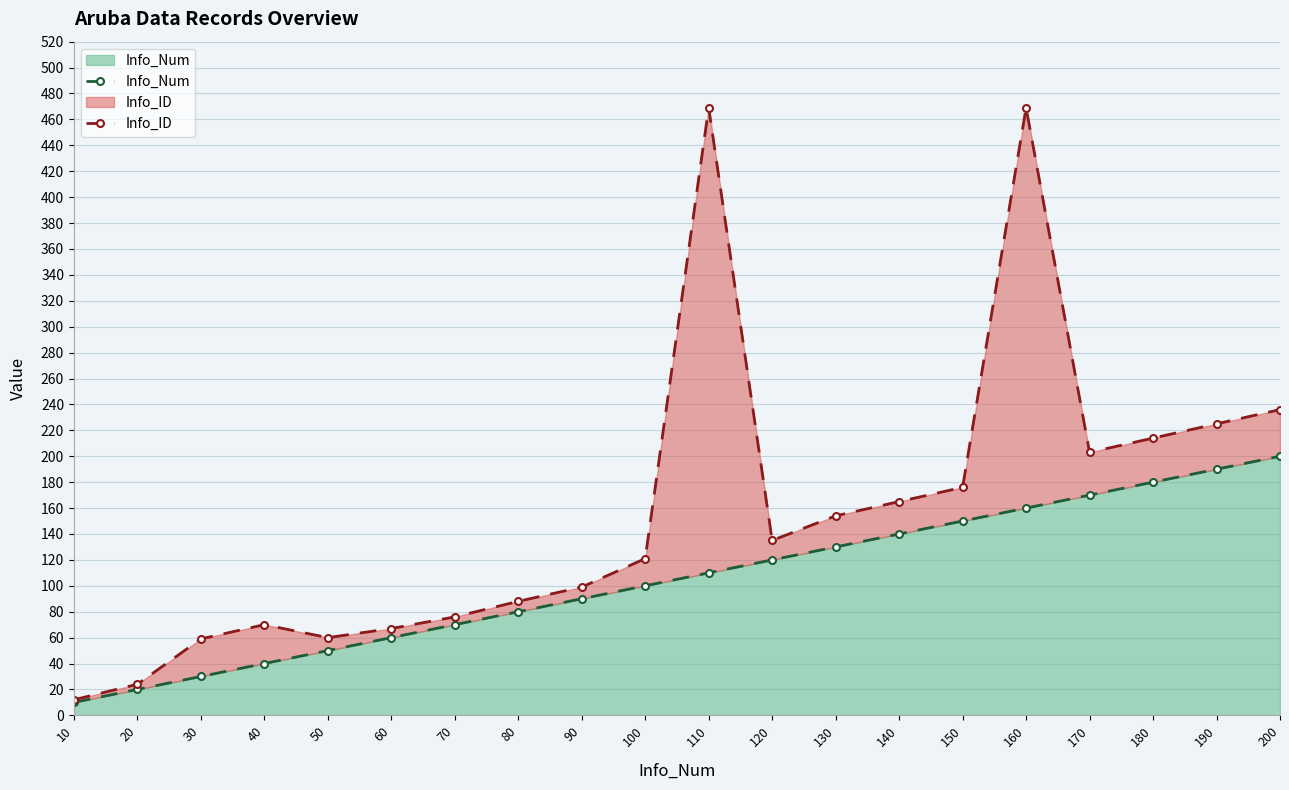

At which category does Info_ID reach its first local valley?

50